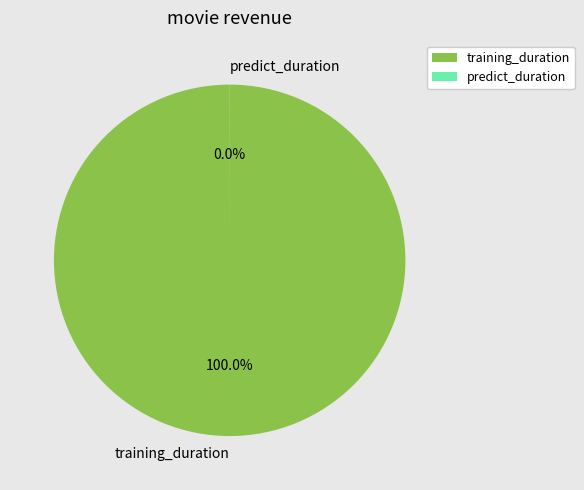

Does training_duration account for over 50% of the chart?

Yes